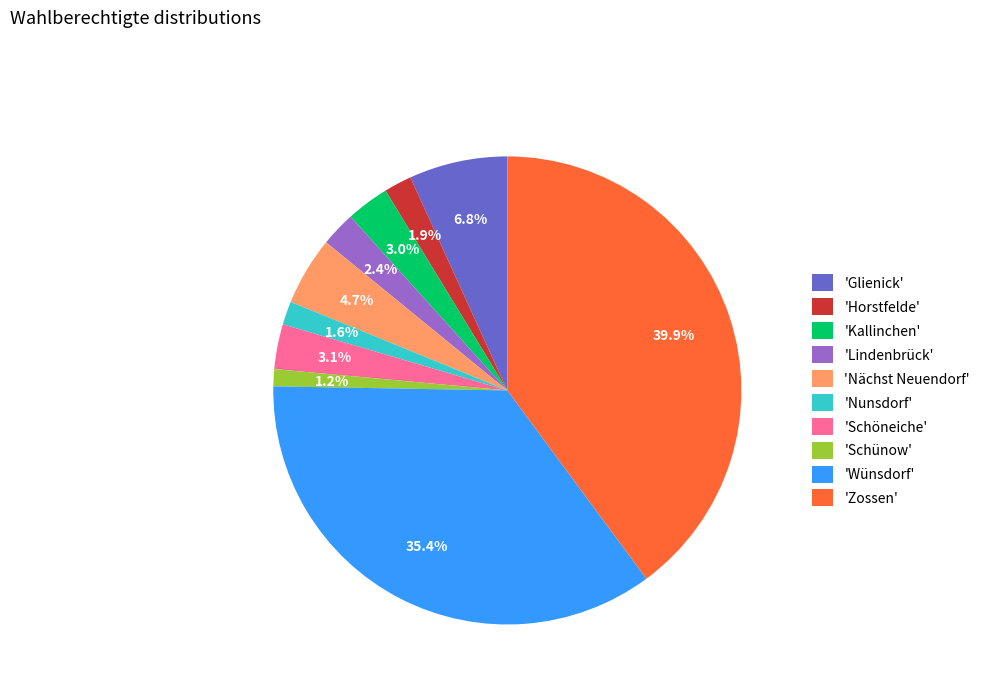

How many slices are in this pie chart?

10